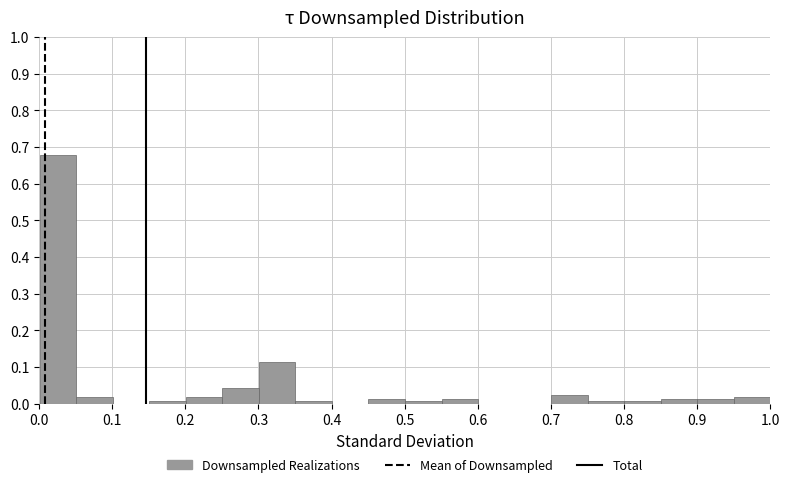

Reading left to right, transcribe this chart: for each bar, give the range it covers on the x-axis and its height. Neither the bar edges nor the heights are printed on the chart, so give them approximately, as read against the axes.

0.00 to 0.05: 0.68
0.05 to 0.10: 0.02
0.10 to 0.15: 0
0.15 to 0.20: under 0.01
0.20 to 0.25: 0.02
0.25 to 0.30: 0.04
0.30 to 0.35: 0.11
0.35 to 0.40: under 0.01
0.40 to 0.45: 0
0.45 to 0.50: 0.01
0.50 to 0.55: under 0.01
0.55 to 0.60: 0.01
0.60 to 0.65: 0
0.65 to 0.70: 0
0.70 to 0.75: 0.03
0.75 to 0.80: under 0.01
0.80 to 0.85: under 0.01
0.85 to 0.90: 0.01
0.90 to 0.95: 0.01
0.95 to 1.00: 0.02